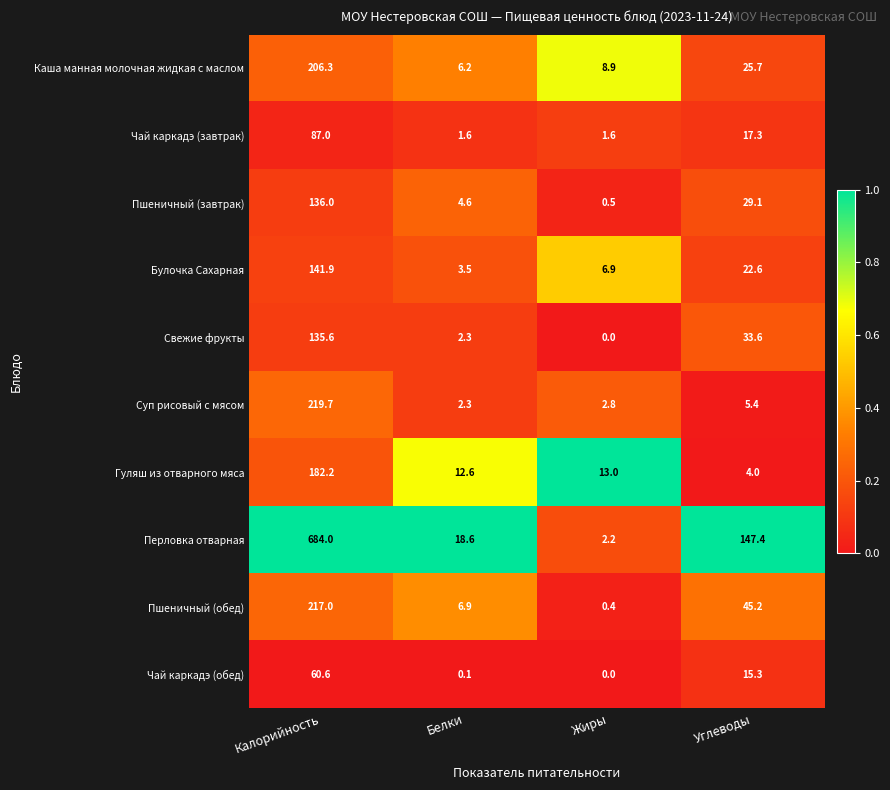

Is it true that Каша манная молочная жидкая с маслом equals 6.2 at Белки?

True